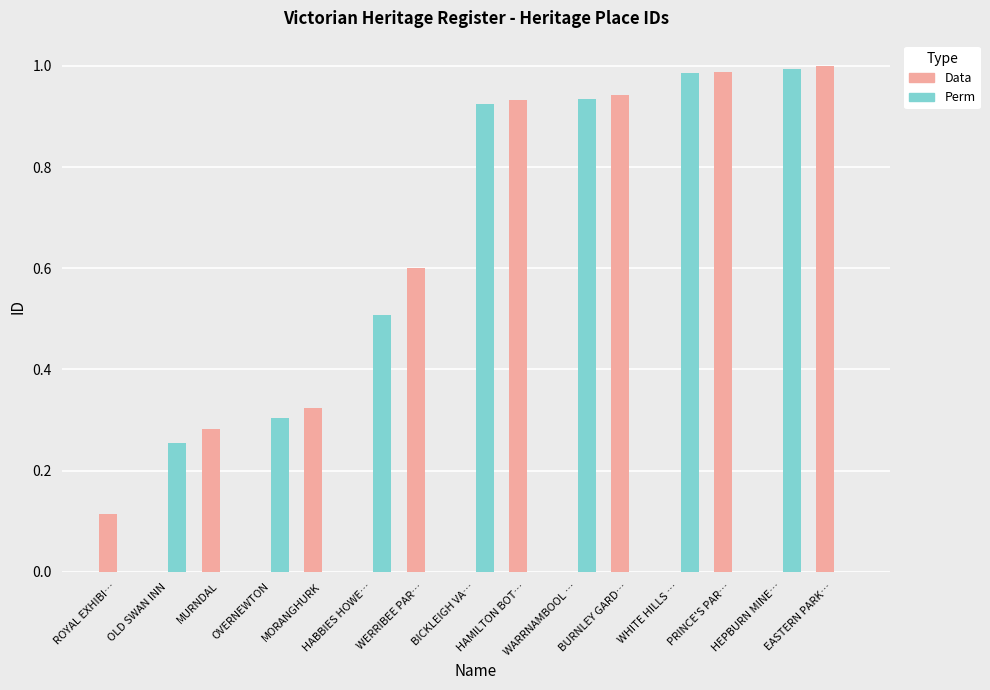

Count the number of categories in the chart.

15